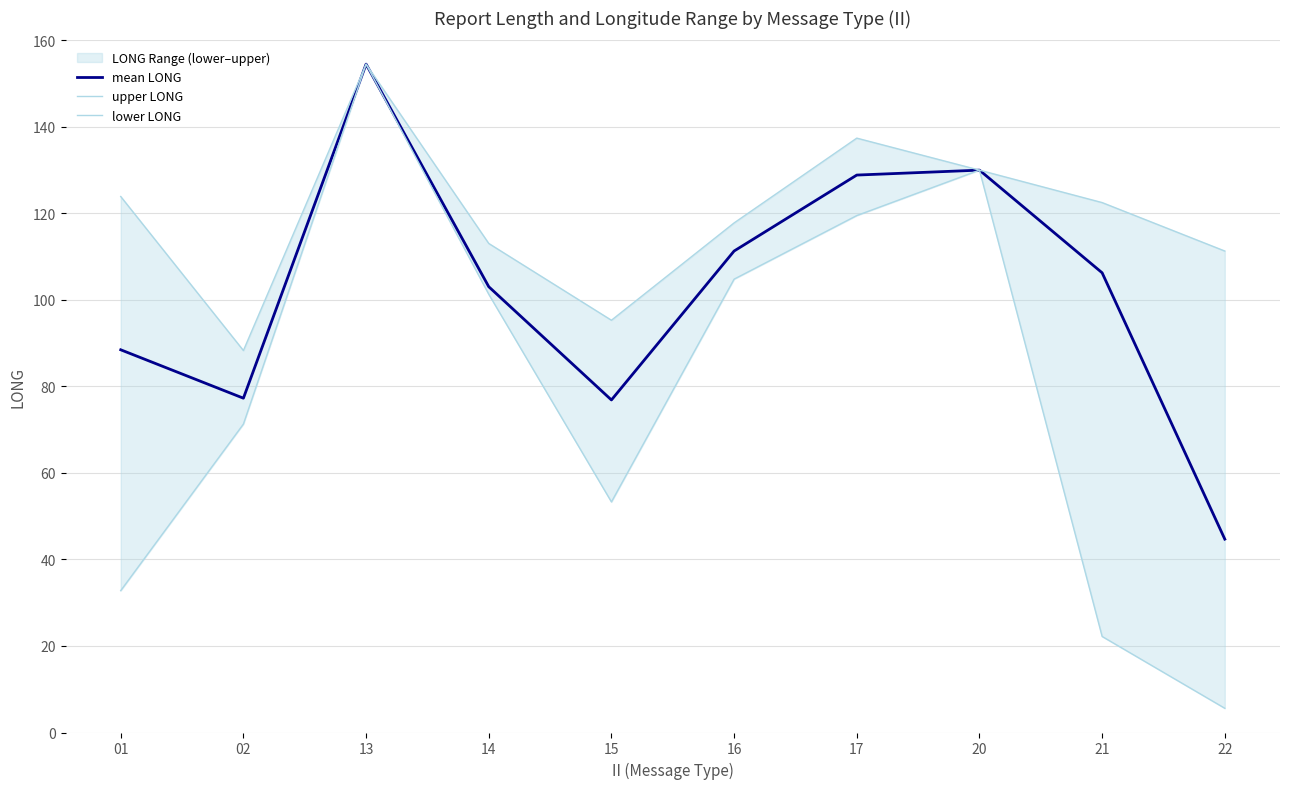

Which series changed the most between 15 and 16?

lower LONG